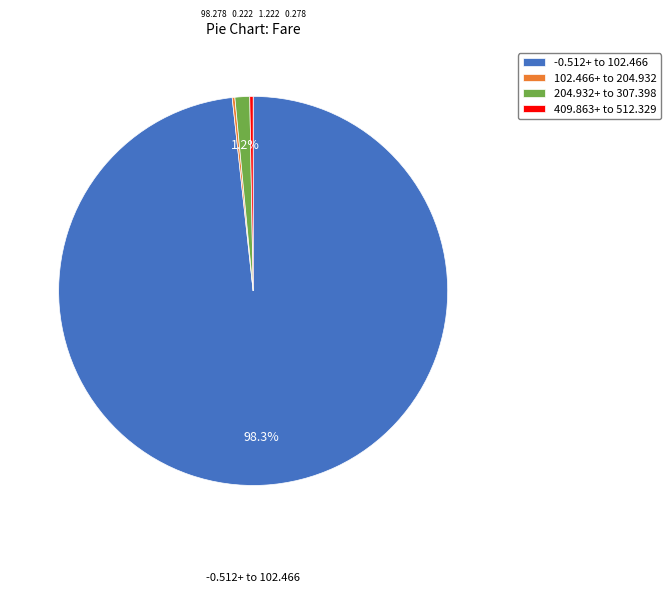

Between 409.863+ to 512.329 and 204.932+ to 307.398, which is larger?

204.932+ to 307.398